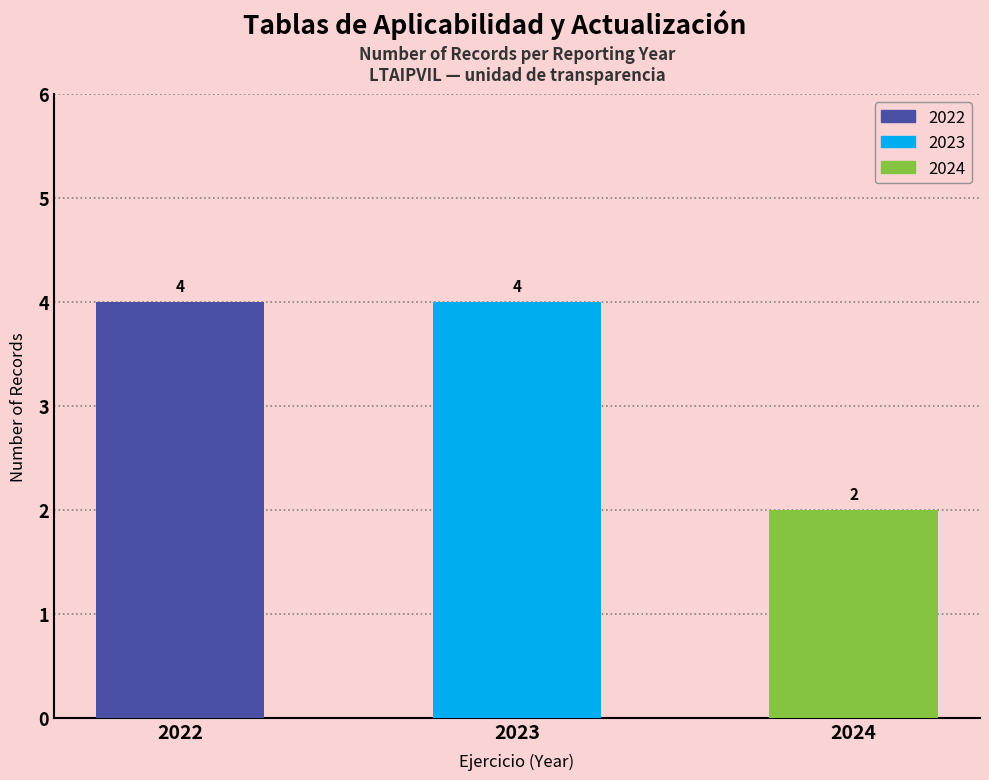

What is the value of the 3rd bar from the left?

2